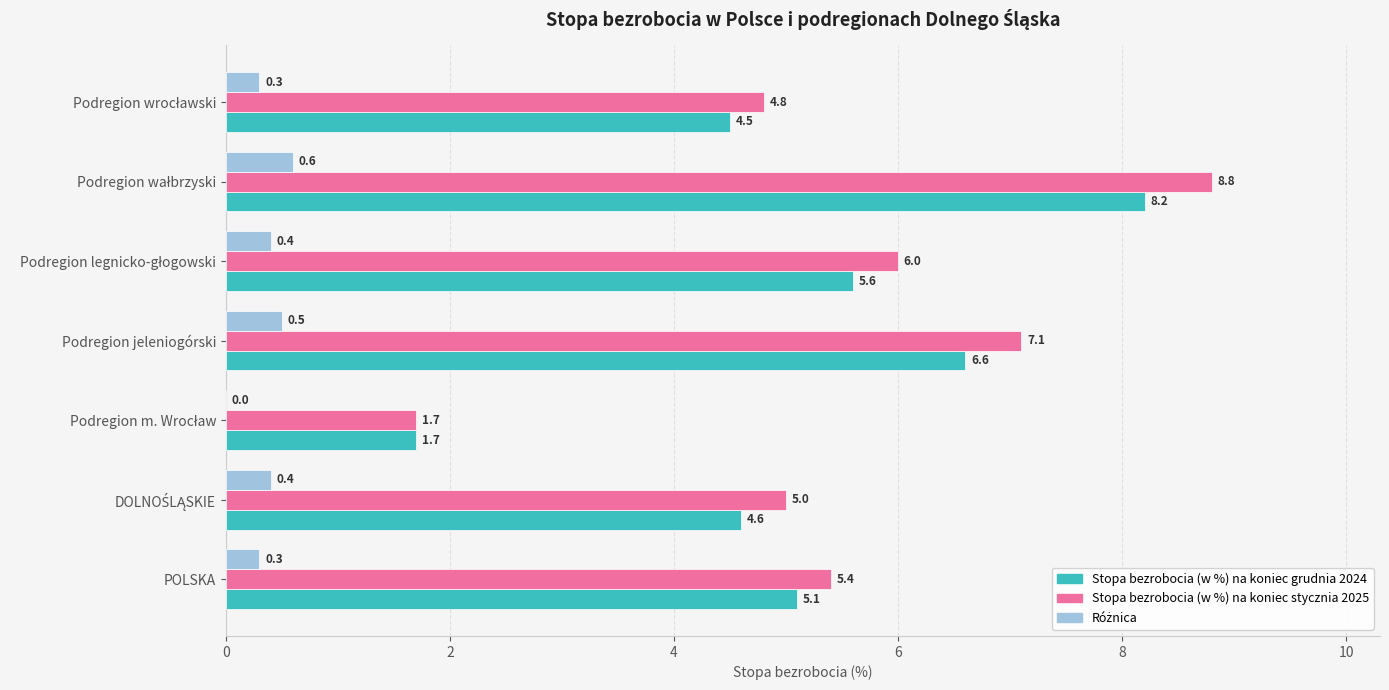

Which series has the largest total across all categories?

Stopa bezrobocia (w %) na koniec stycznia 2025